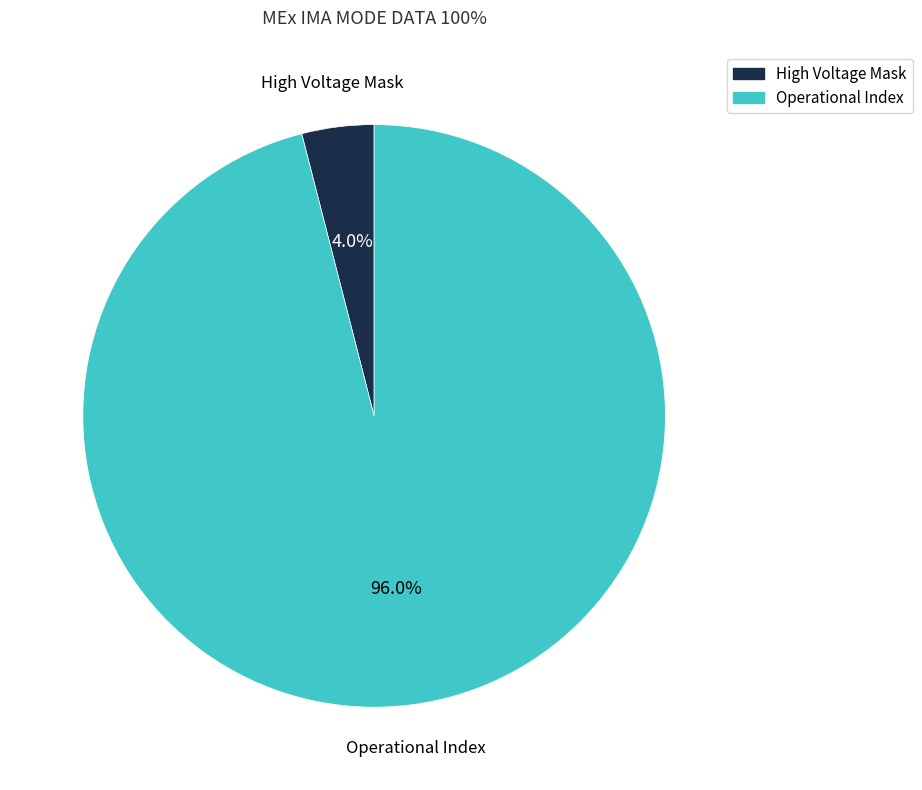

What percentage is the Operational Index slice, to the nearest percent?

96%